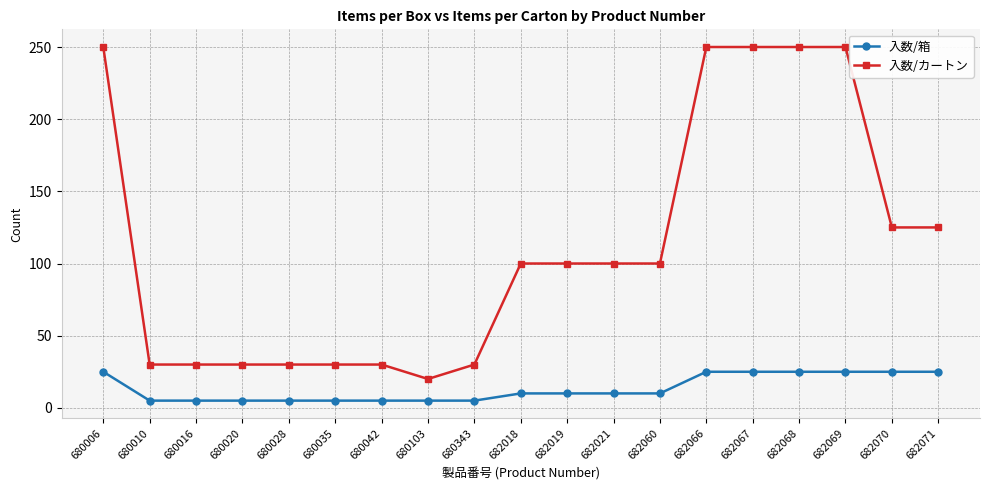

Is it true that 入数/箱 equals 10 at 682018?

True